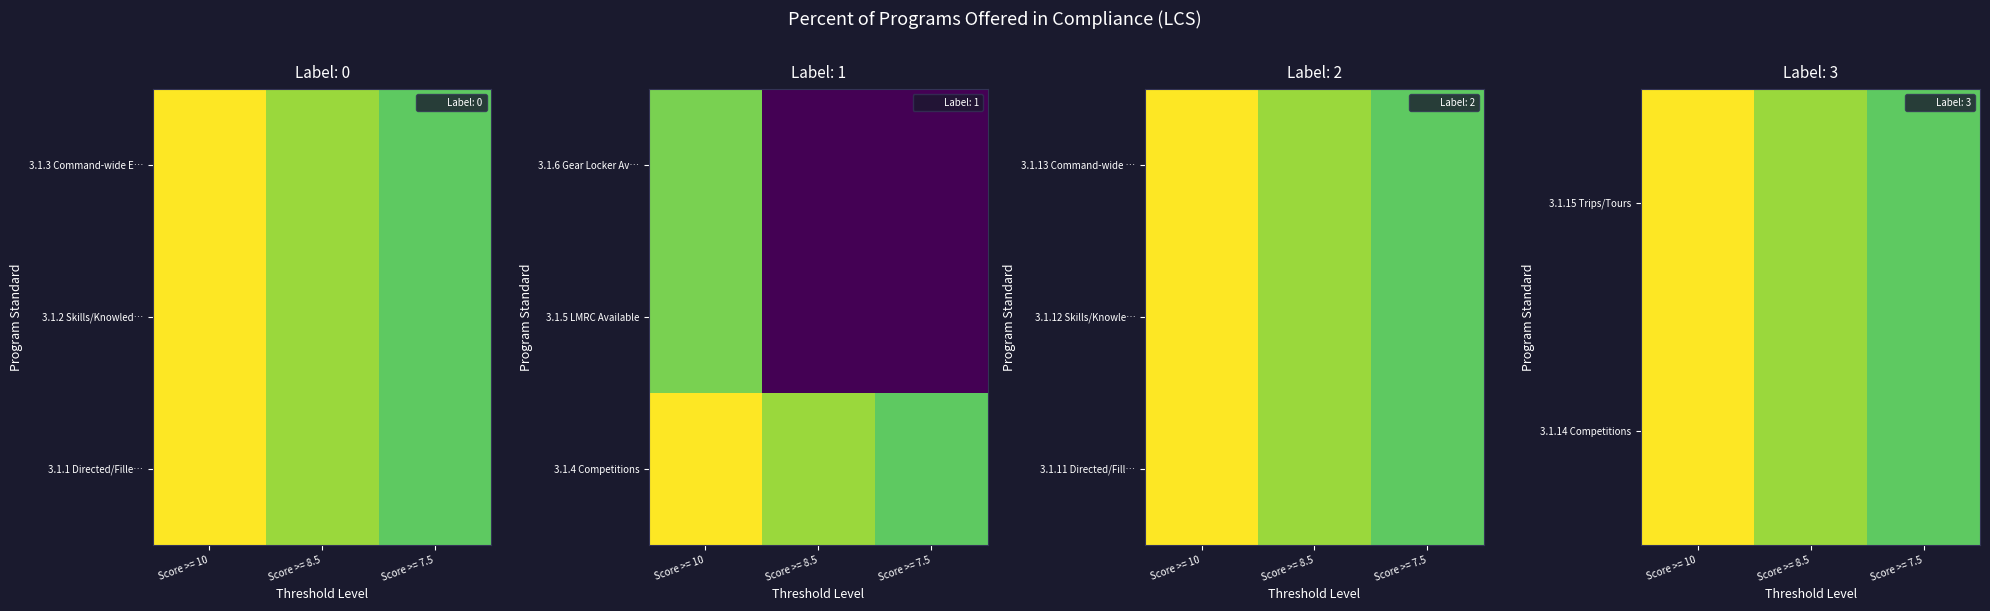

Rank the categories by 3.1.15 Trips/Tours value from lowest to highest.

Score >= 7.5, Score >= 8.5, Score >= 10